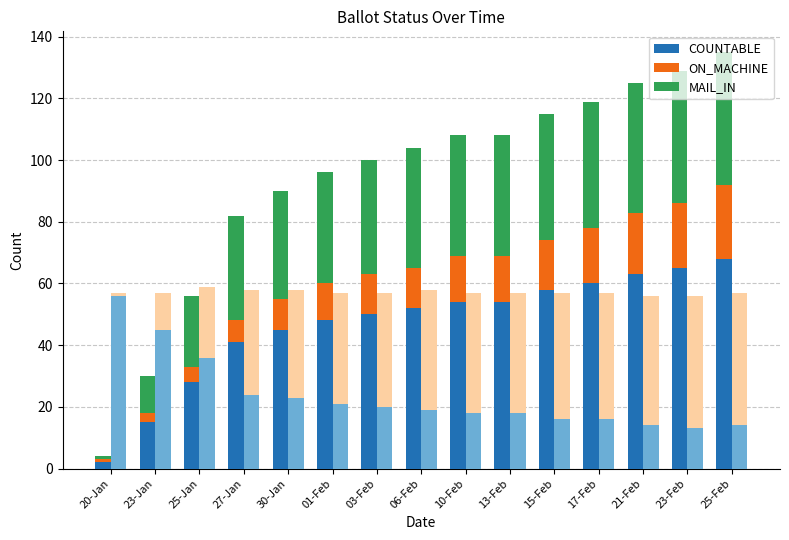

How many data points does each series have?

15